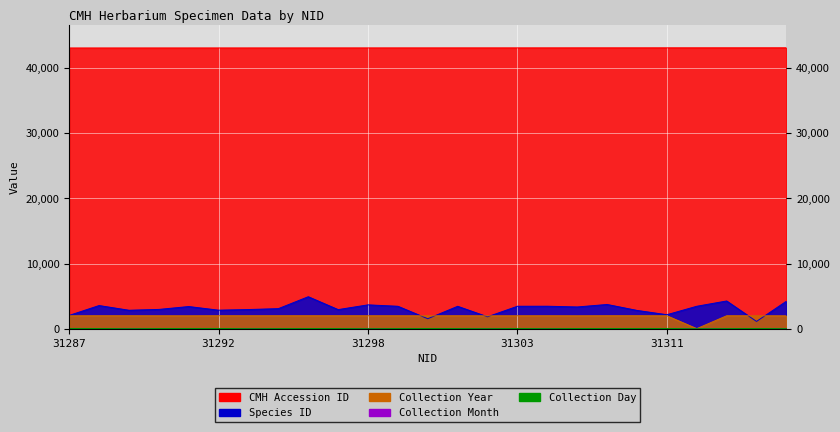

Rank the categories by Collection Day value from lowest to highest.

31312, 31289, 31298, 31293, 31316, 31302, 31304, 31313, 31294, 31299, 31301, 31297, 31309, 31290, 31296, 31303, 31300, 31308, 31288, 31311, 31291, 31292, 31310, 31314, 31287